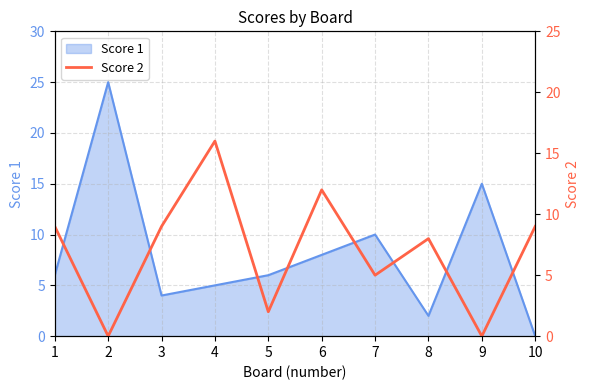

Does the chart have visible grid lines?

Yes